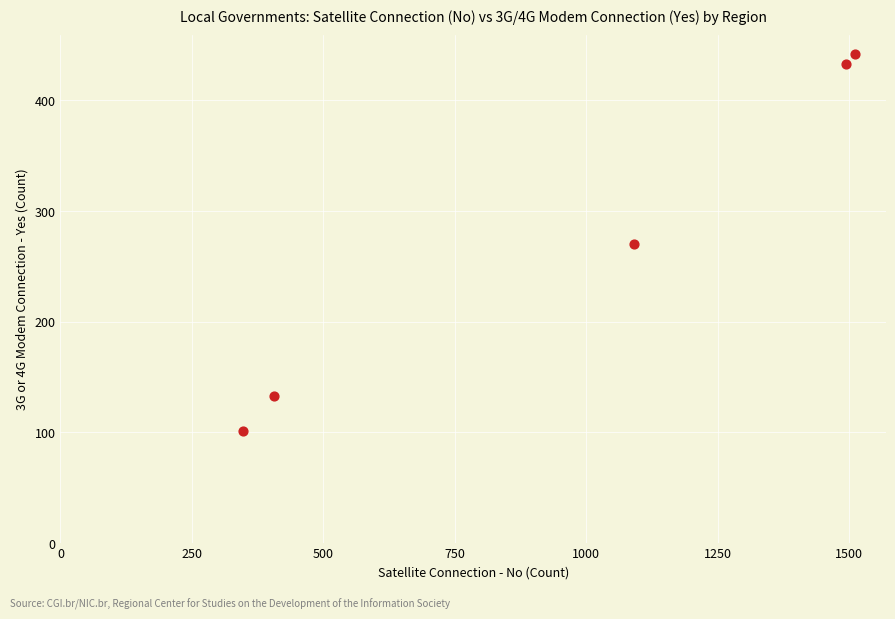

What is the range of X values (max minus min)?

1165